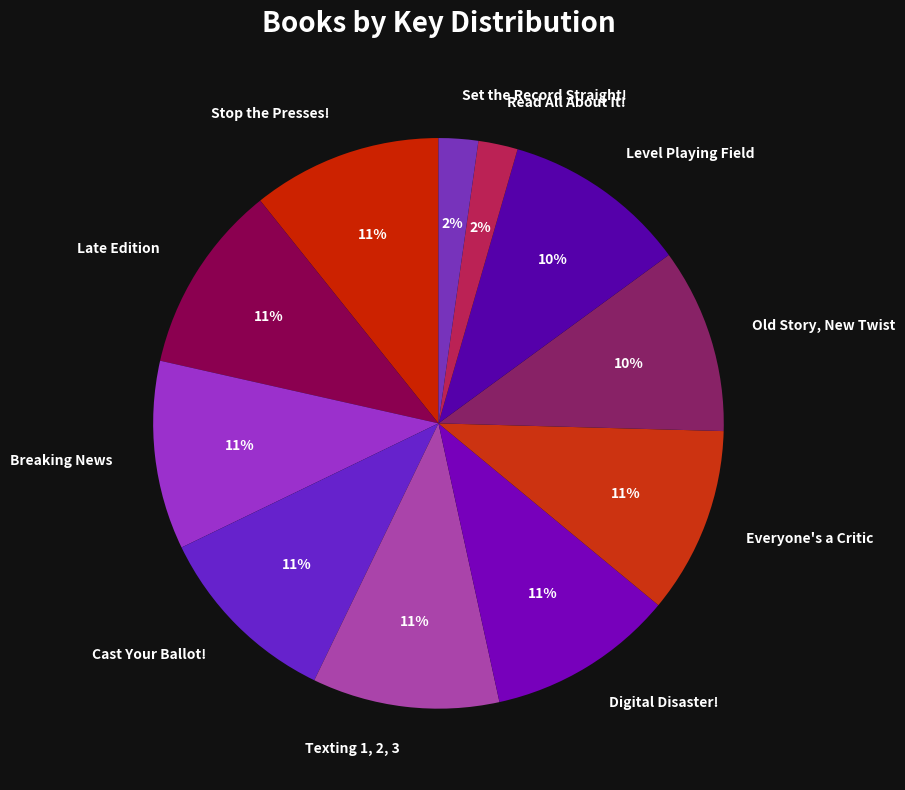

How many segments does this pie chart have?

11